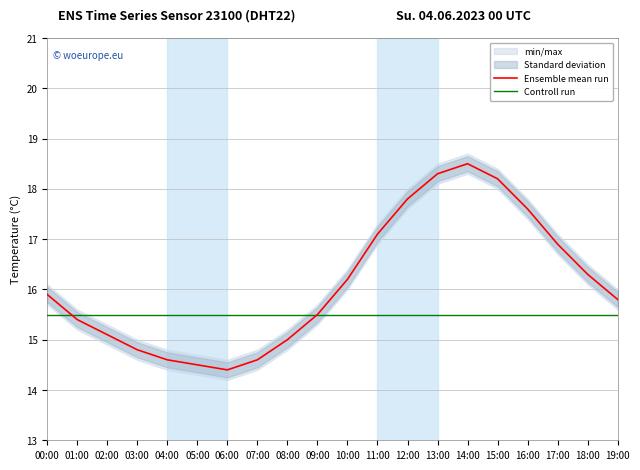

Rank the categories by Controll run value from highest to lowest.

00:00, 01:00, 02:00, 03:00, 04:00, 05:00, 06:00, 07:00, 08:00, 09:00, 10:00, 11:00, 12:00, 13:00, 14:00, 15:00, 16:00, 17:00, 18:00, 19:00